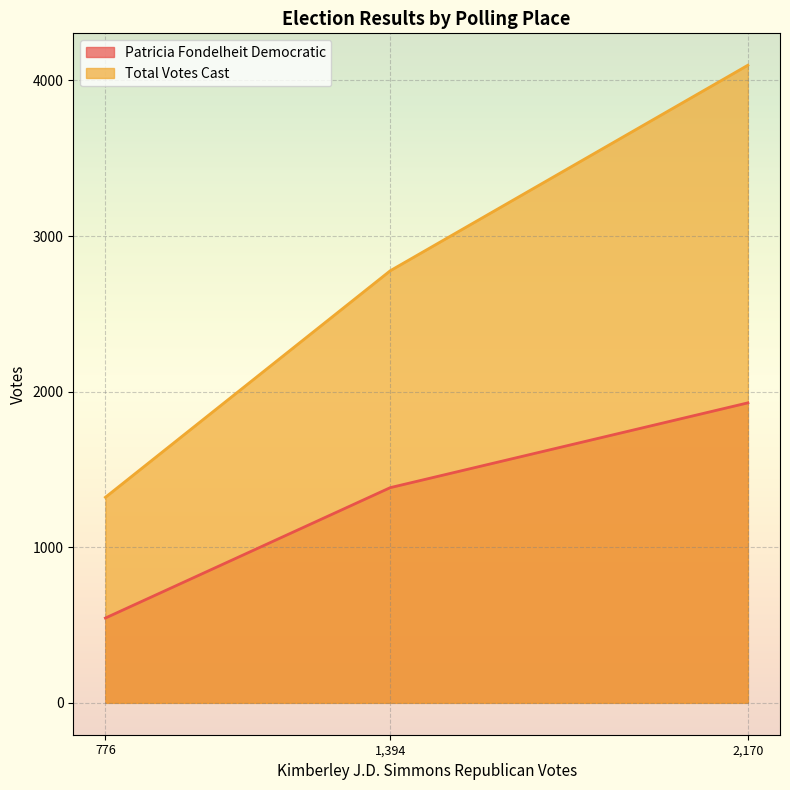

Does the chart display data point markers on the line(s)?

No